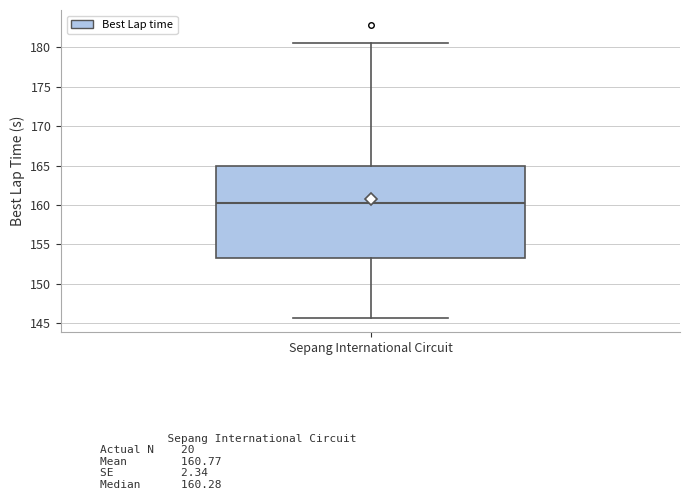

Transcribe this box plot: give where the median line is, the range the box spans, and where the two whiskers end, as read against the y-axis. The values are not printed on the chart, so give them approximately, as read against the axis.

median 160.5, box 153.0 to 165.0, whiskers 145.5 to 180.5